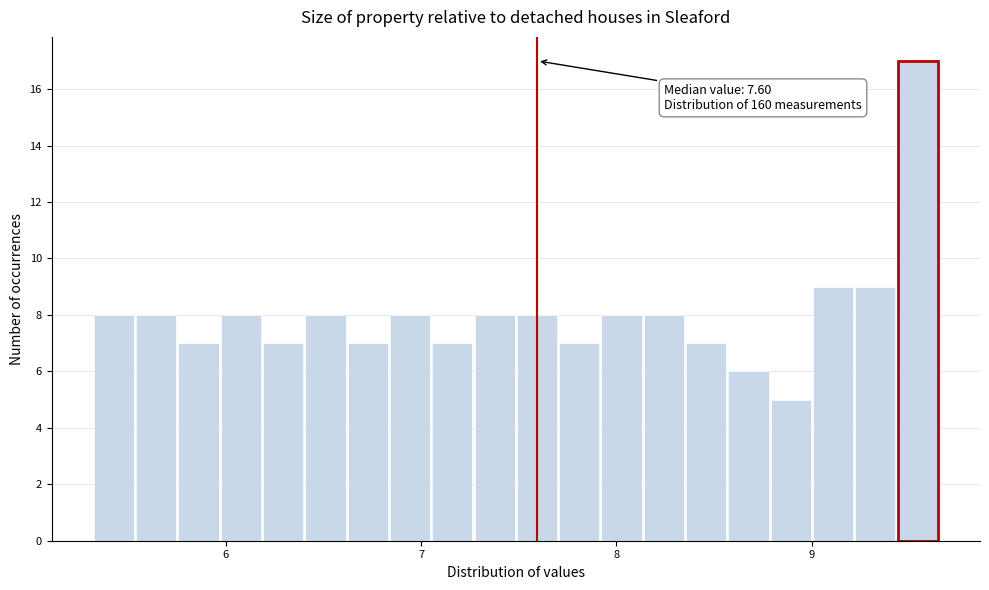

Around what value on the x-axis is the tallest bar? Give the approximate position of its centre, as read against the axis.

9.5